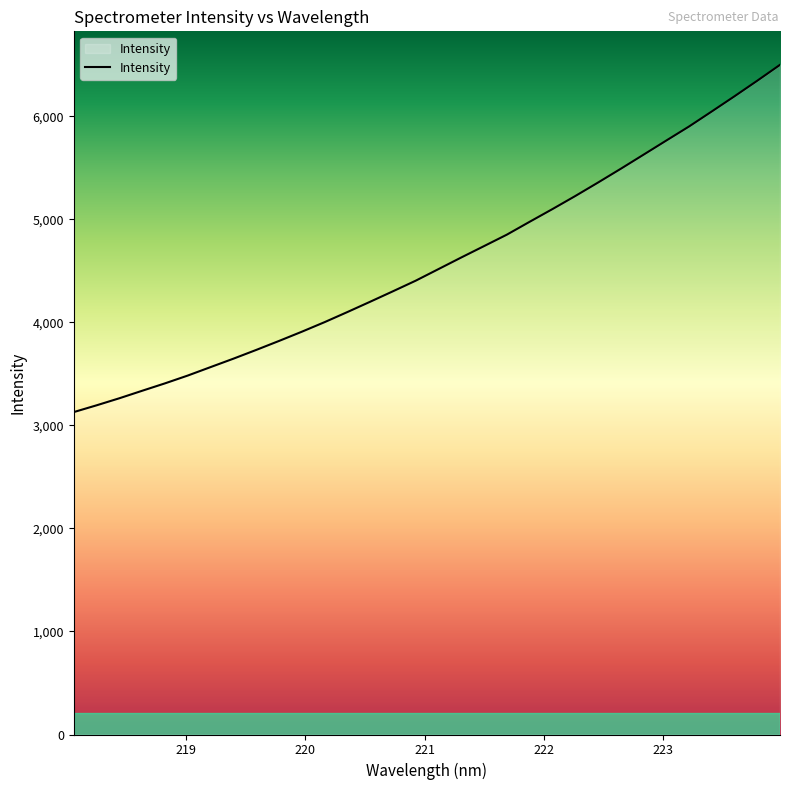

What is the smallest value displayed?

3128.9